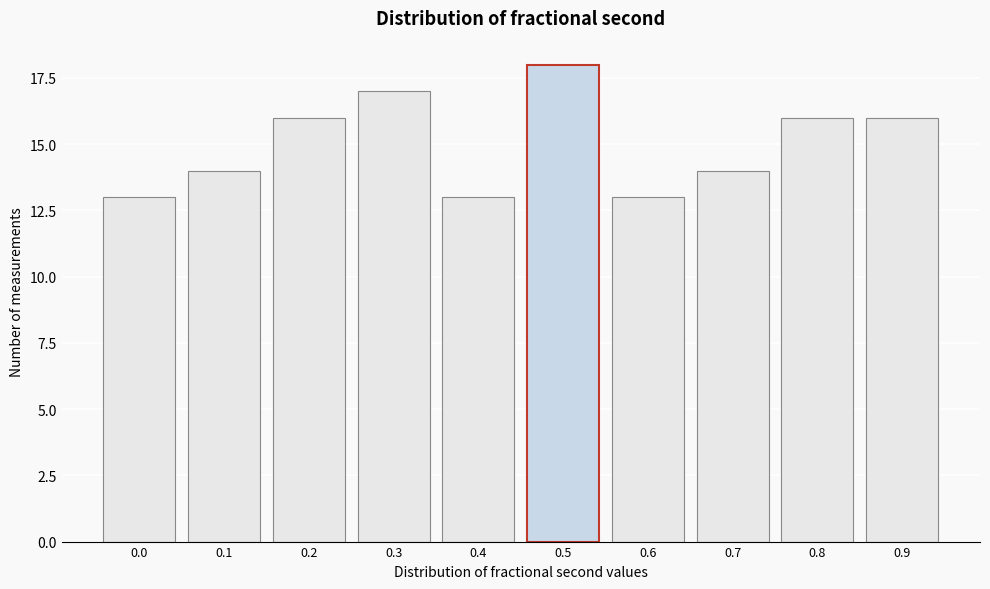

Reading left to right, extract all data points from this chart.

13	14	16	17	13	18	13	14	16	16